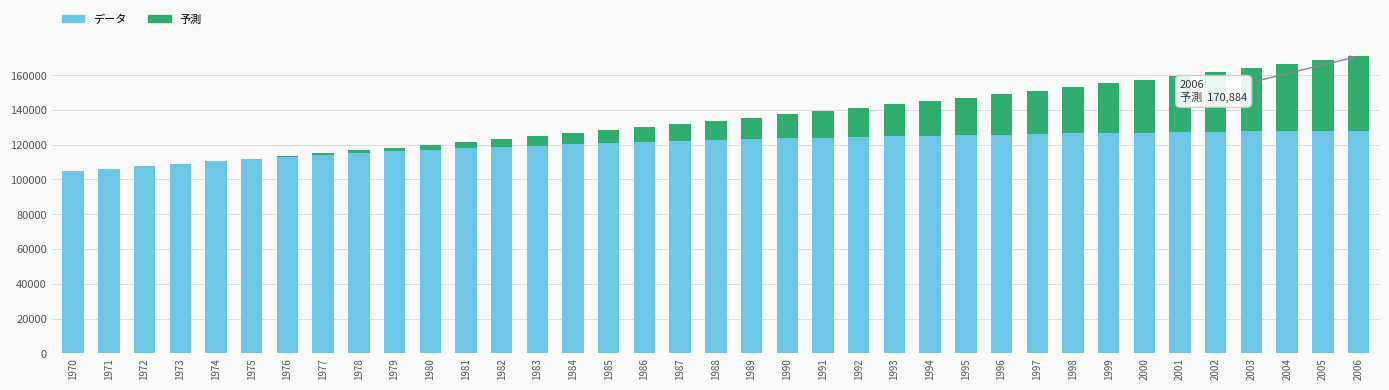

The value of データ at 1972 is 107595.0. True or false?

True